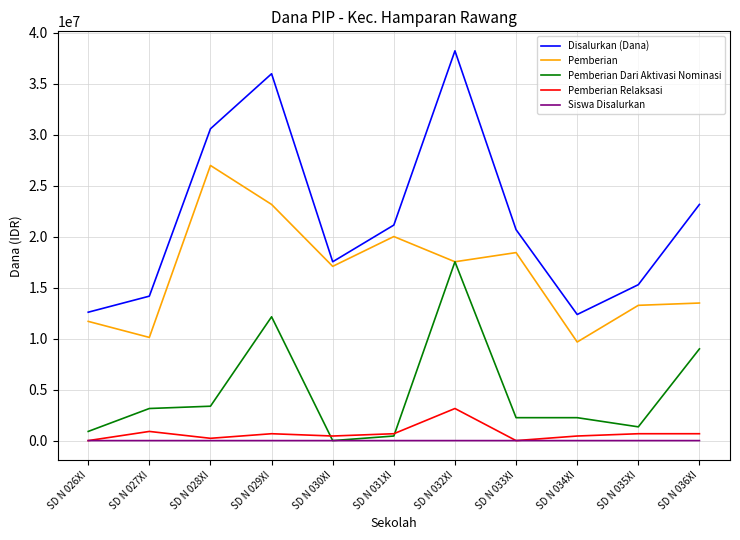

True or false: Siswa Disalurkan has more than 0 points higher than both neighbors.

True